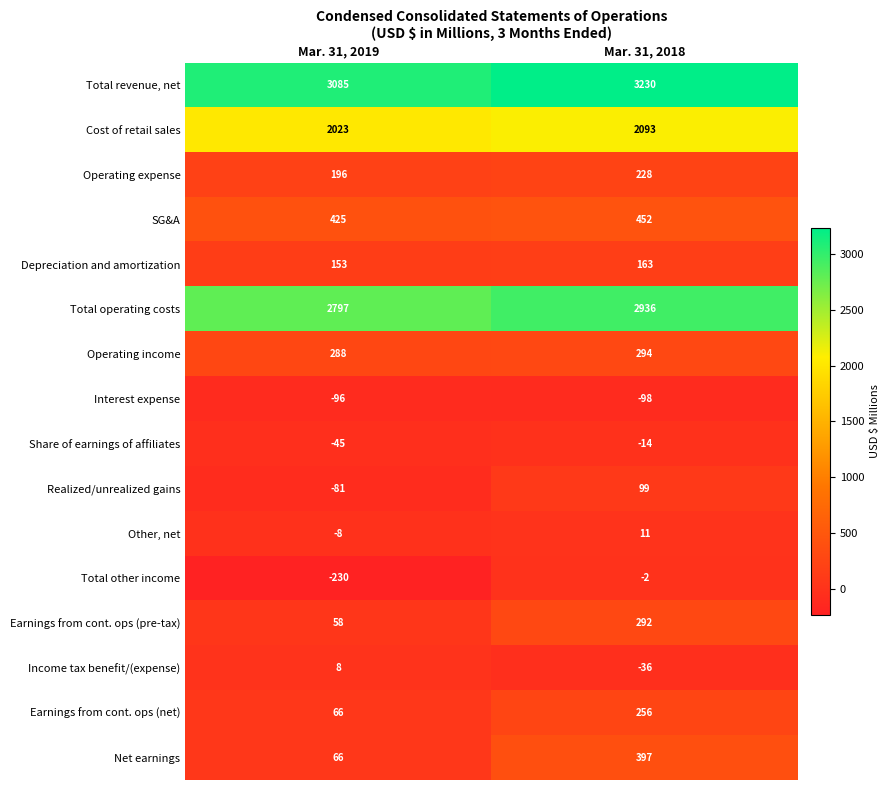

Is it true that Operating expense equals 196 at Mar. 31, 2019?

True